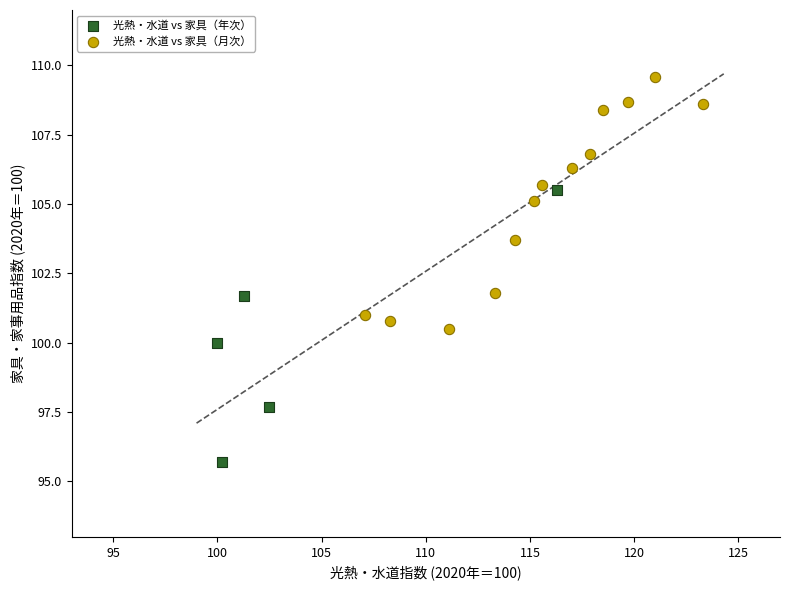

Which series contains the highest Y value?

光熱・水道 vs 家具（月次）